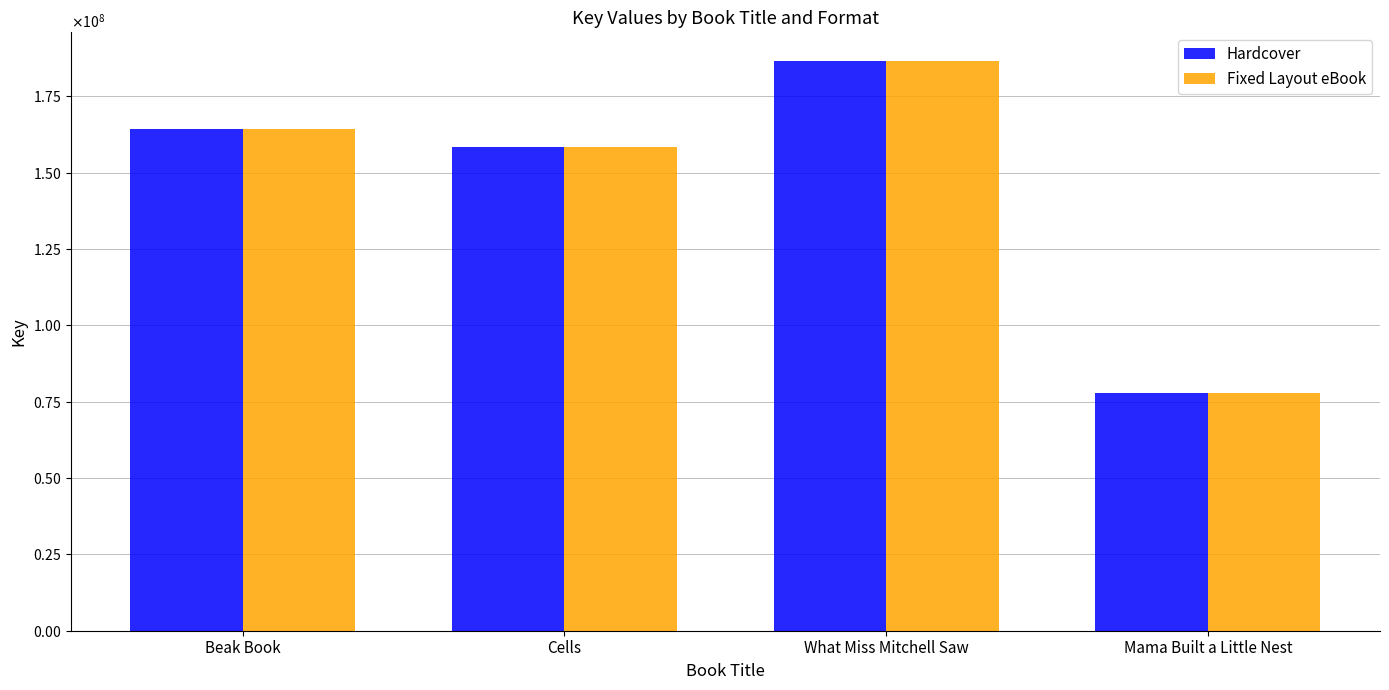

Which series has the largest total across all categories?

Hardcover